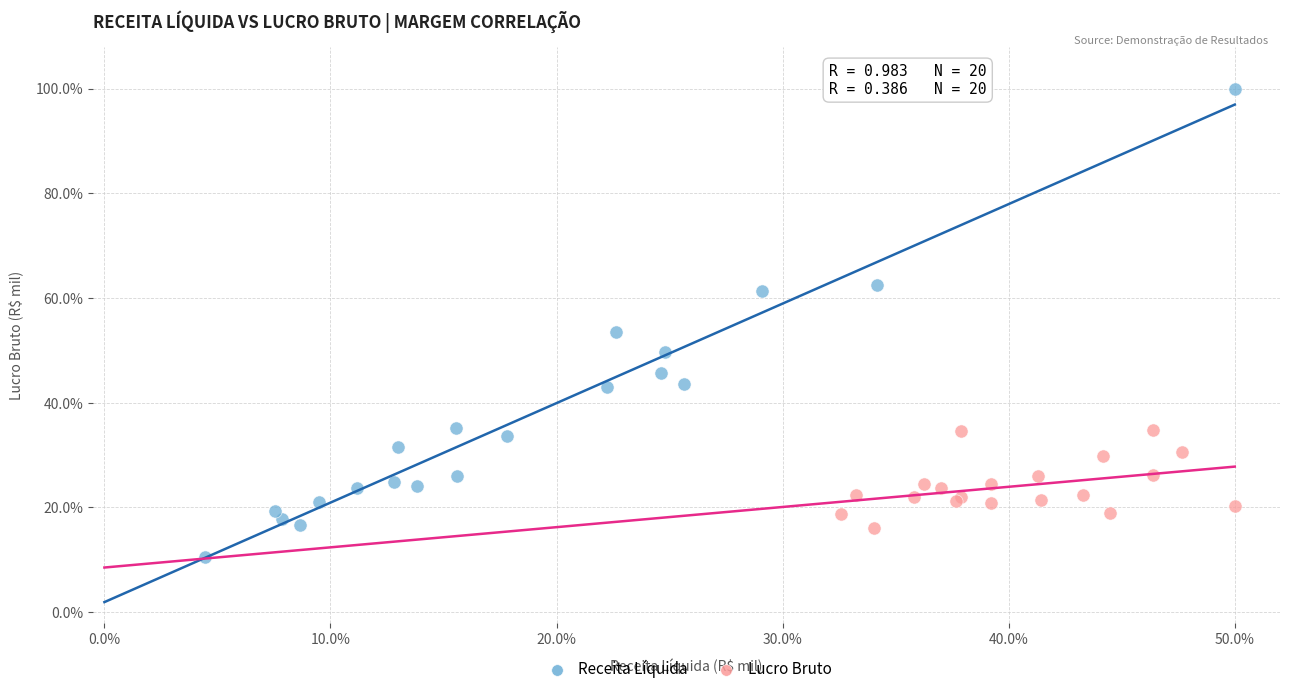

Which series contains the lowest Y value?

Receita Líquida